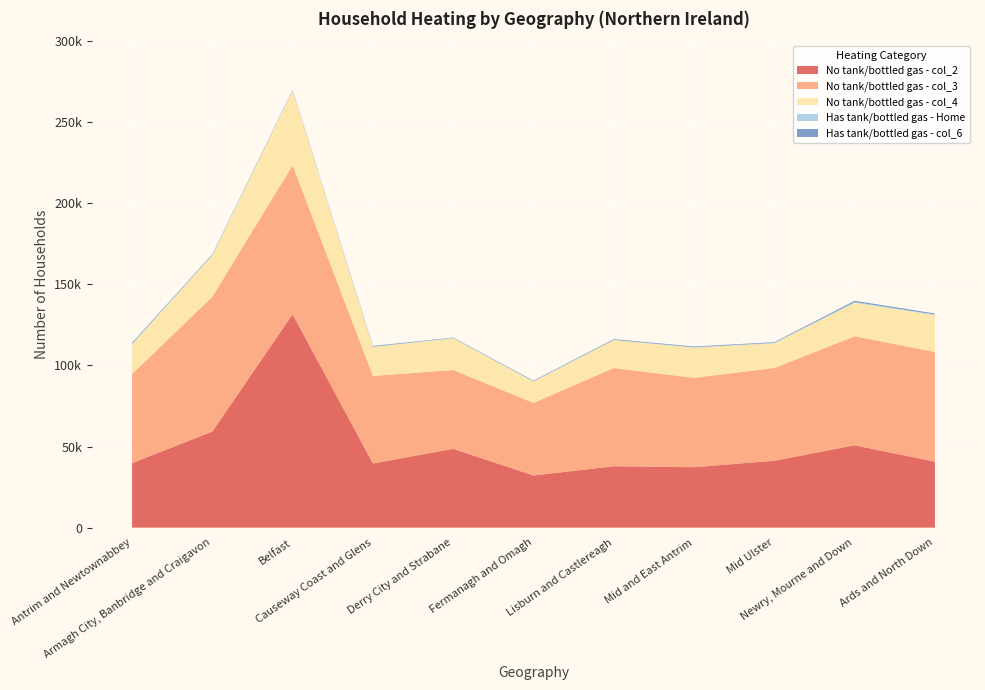

Reading left to right, extract all data points from this chart.

No tank/bottled gas - col_2: 39782	59245	131573	39565	48608	32158	37850	37264	41248	50793	40646
No tank/bottled gas - col_3: 54905	83147	91890	53991	48587	44774	60573	55108	57199	67223	67678
No tank/bottled gas - col_4: 18402	25600	45912	17838	19546	13136	17188	18637	15235	20644	22822
Has tank/bottled gas - Home: 353	269	459	258	255	242	250	253	321	512	302
Has tank/bottled gas - col_6: 536	390	238	416	235	355	411	445	391	736	622